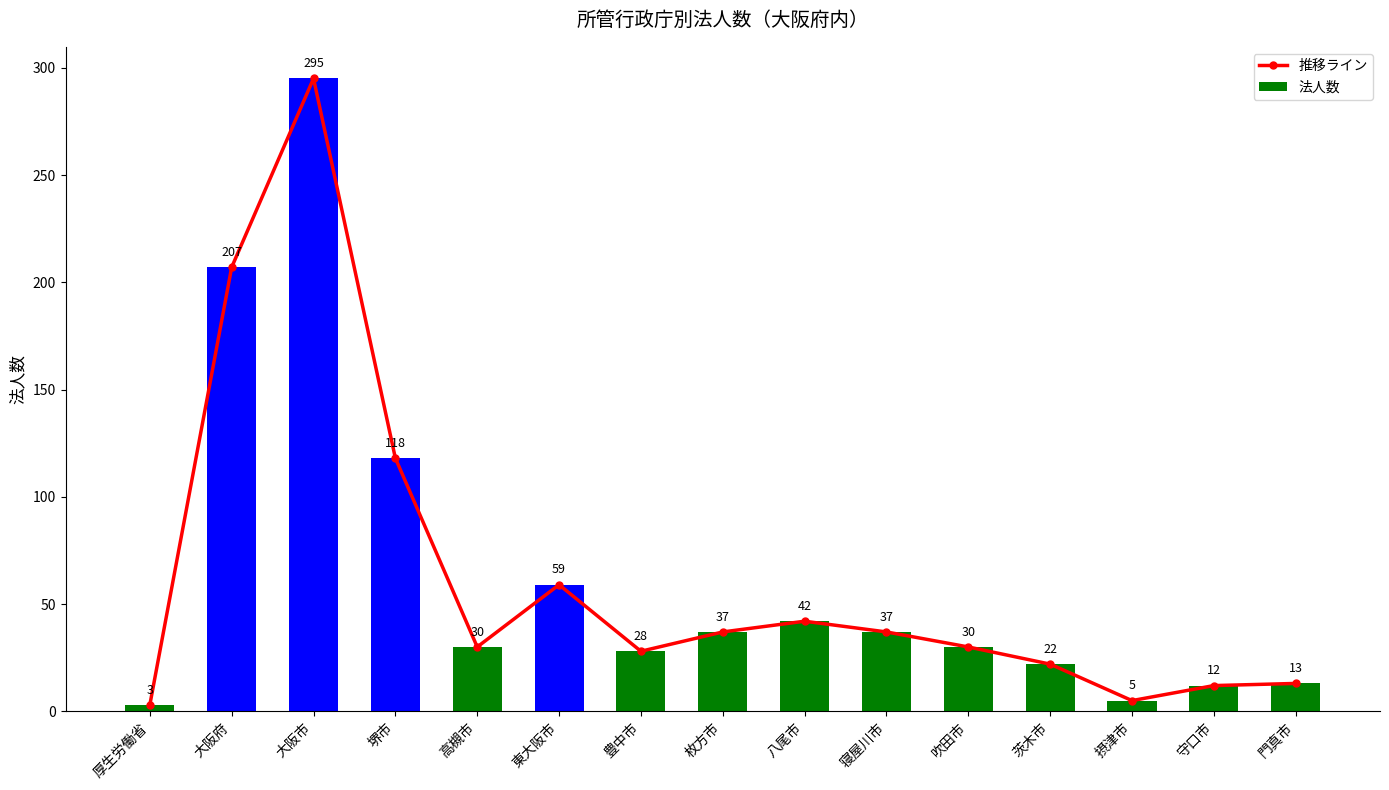

At 高槻市, list the series in order from largest to smallest.

推移ライン, 法人数